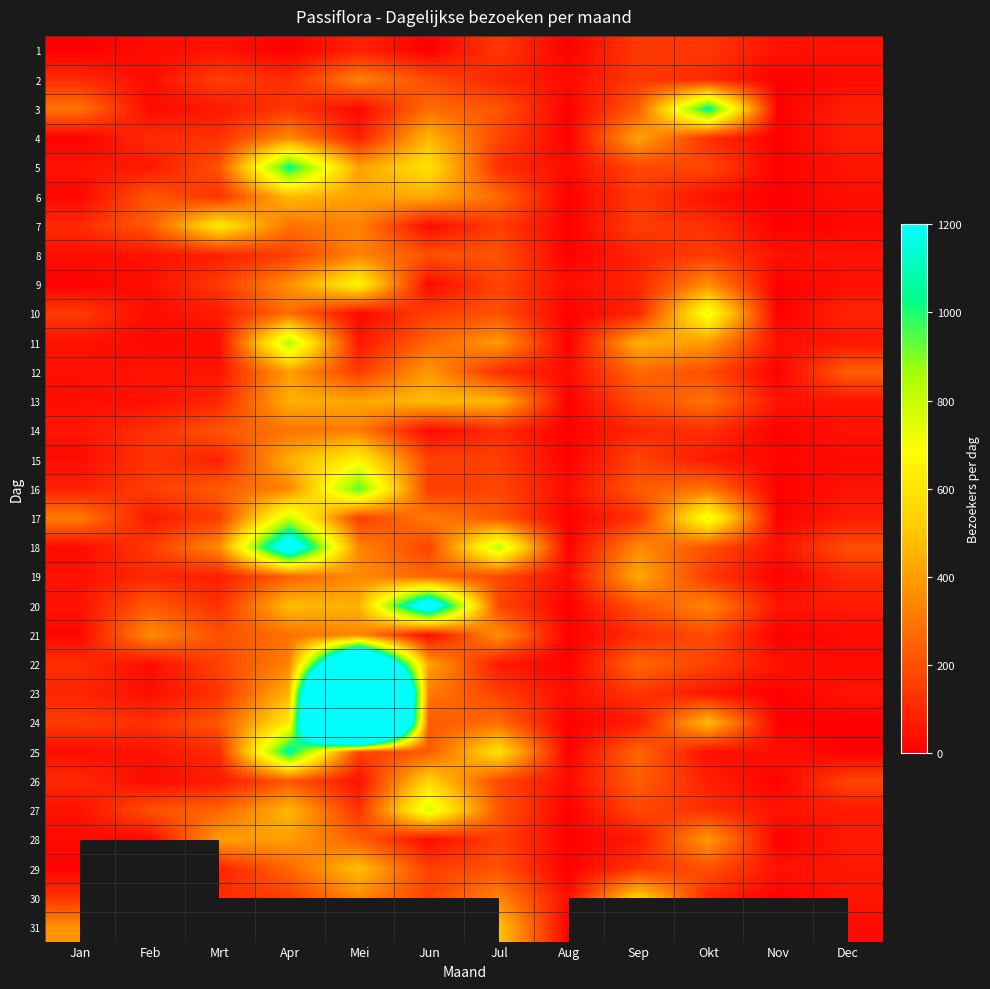

Which series has the largest total across all categories?

24